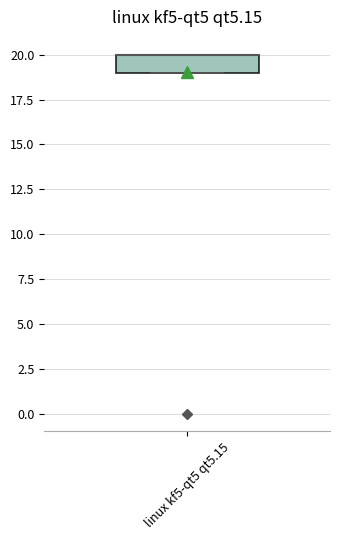

Transcribe this box plot: give where the median line is, the range the box spans, and where the two whiskers end, as read against the y-axis. The values are not printed on the chart, so give them approximately, as read against the axis.

median 20 (drawn on the box's upper edge), box 19 to 20, whiskers 19 to 20